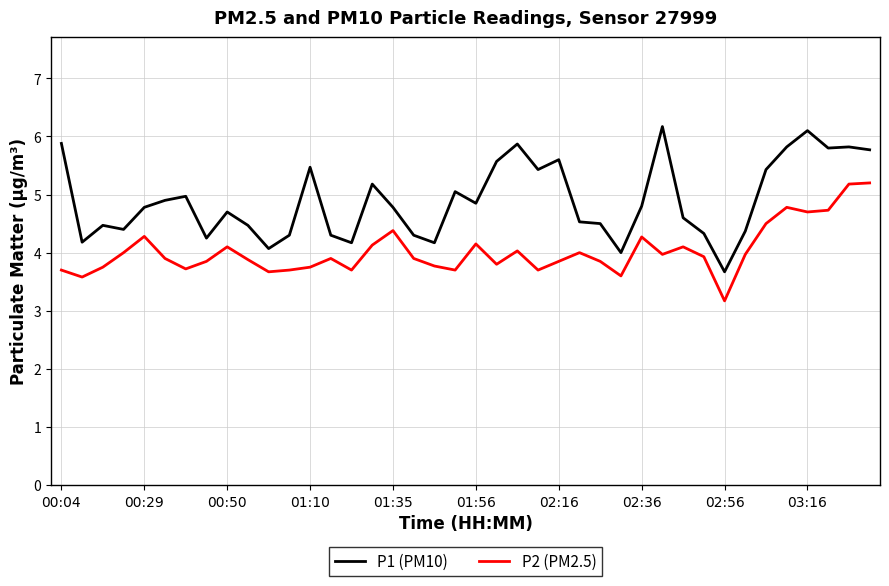

Which series has the largest total across all categories?

P1 (PM10)